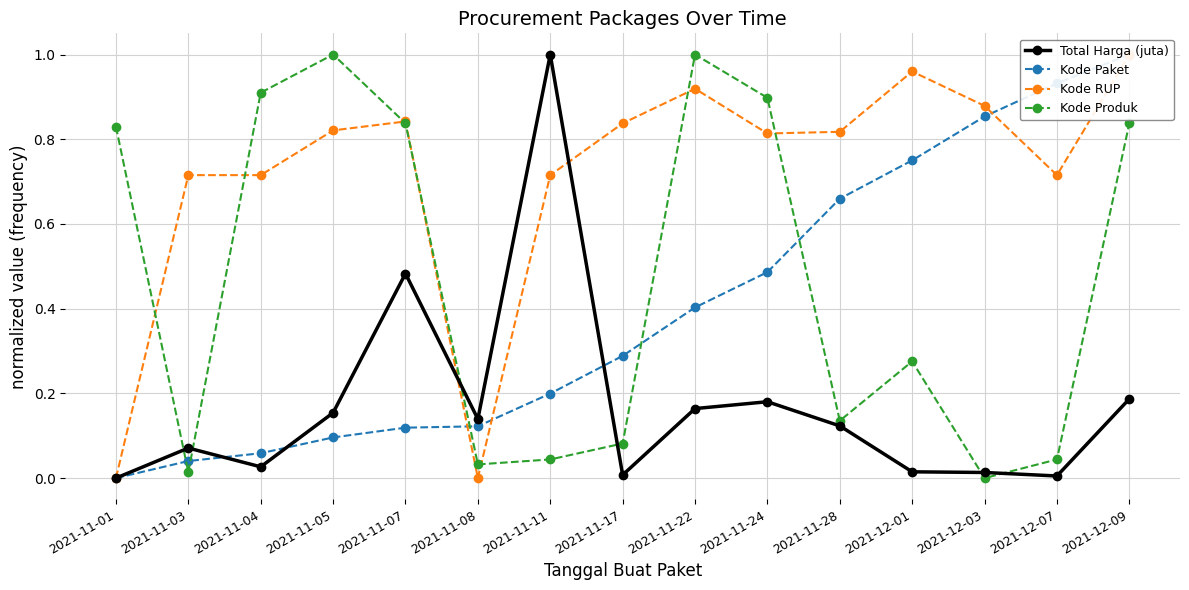

What are all the series names shown in the legend?

Total Harga (juta), Kode Paket, Kode RUP, Kode Produk